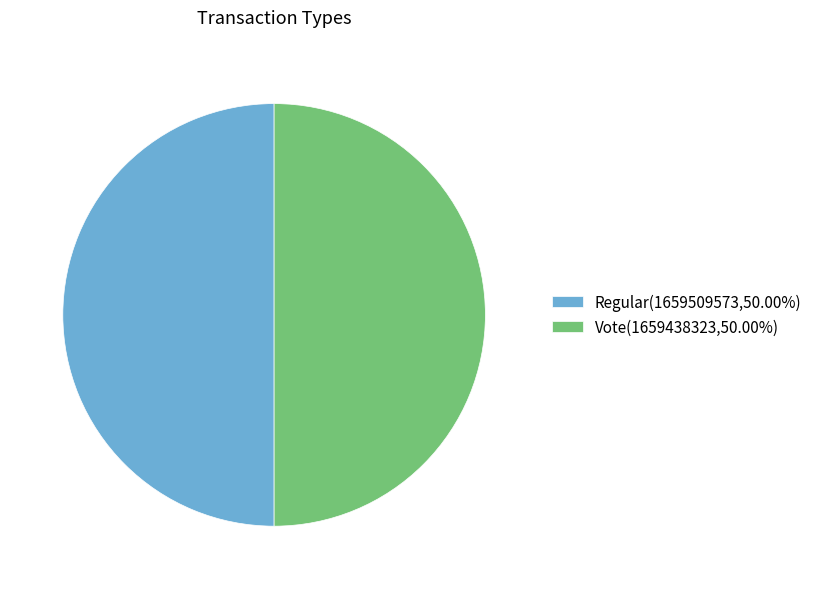

Is the sum of Vote(1659438323,50.00%) and Regular(1659509573,50.00%) greater than half?

Yes